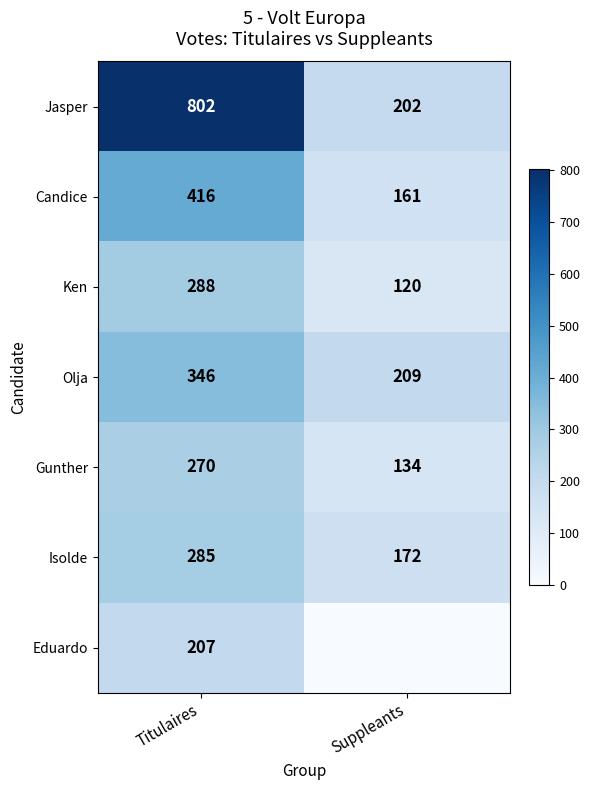

Is the value of Olja at Suppleants greater than the value of Jasper at Suppleants?

Yes